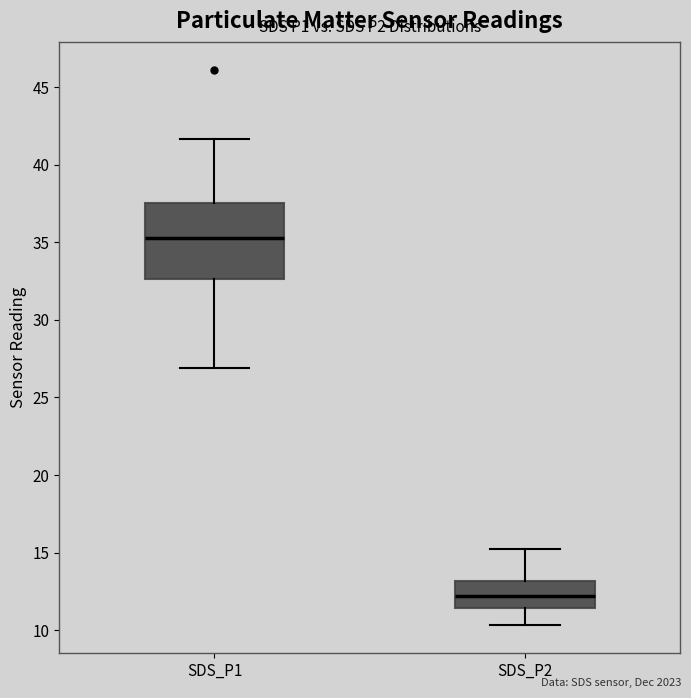

Which box has the lowest median line?

SDS_P2